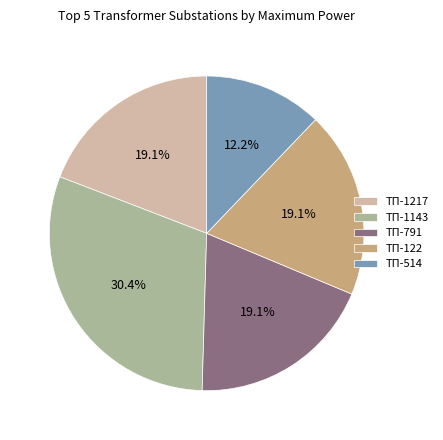

To the nearest percent, what is the difference between the largest and smallest slice percentages?

18%